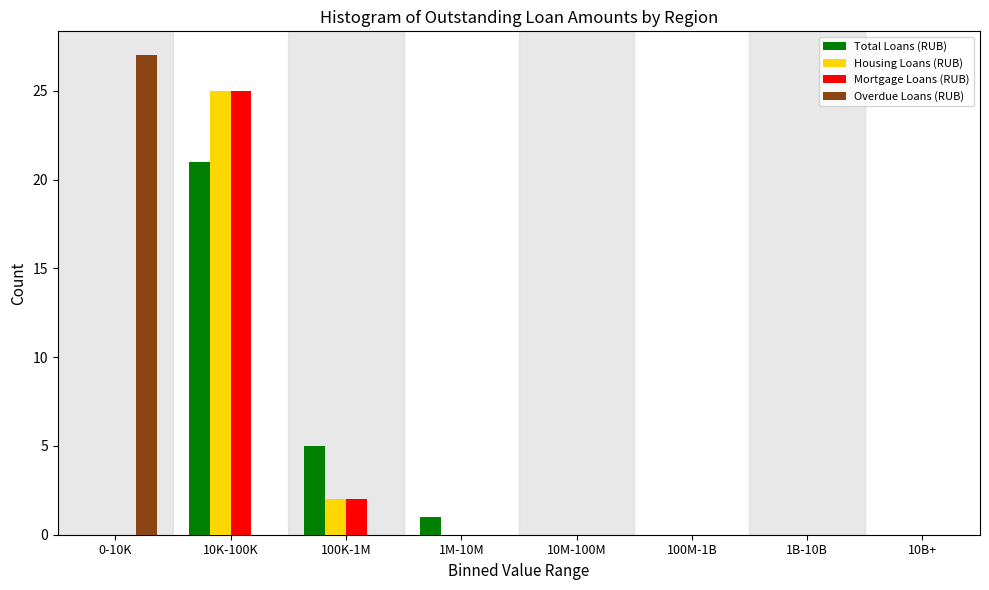

Between 0-10K and 100M-1B, which series saw the biggest shift?

Overdue Loans (RUB)